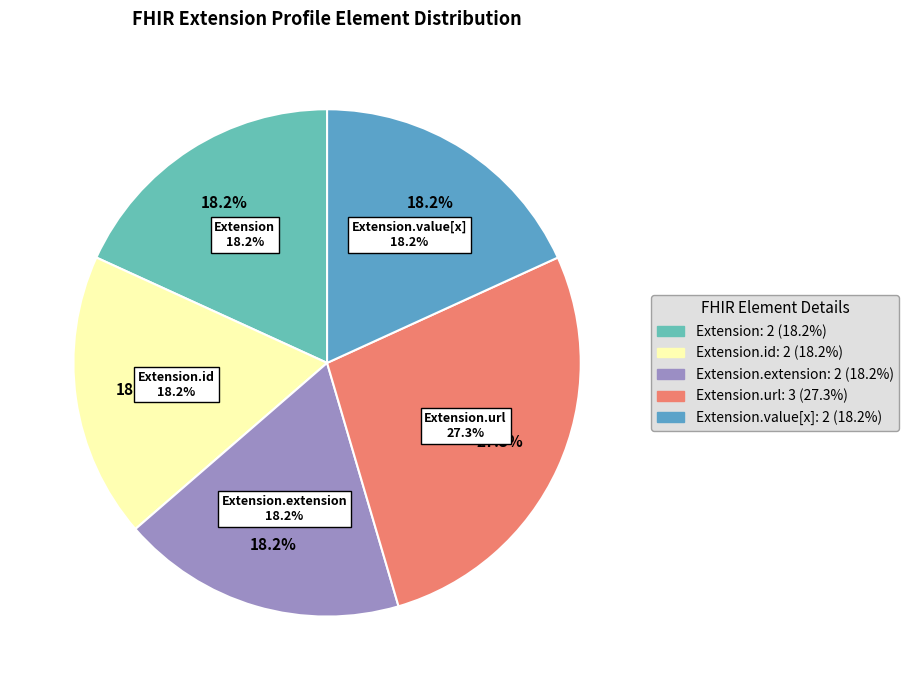

Which slice is the largest?

Extension.url